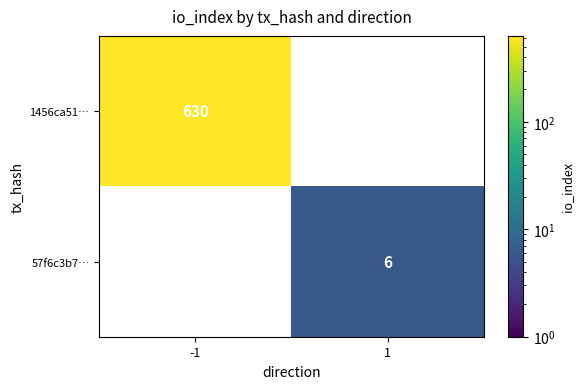

True or false: 57f6c3b7… has a value of 6 at 1.

True